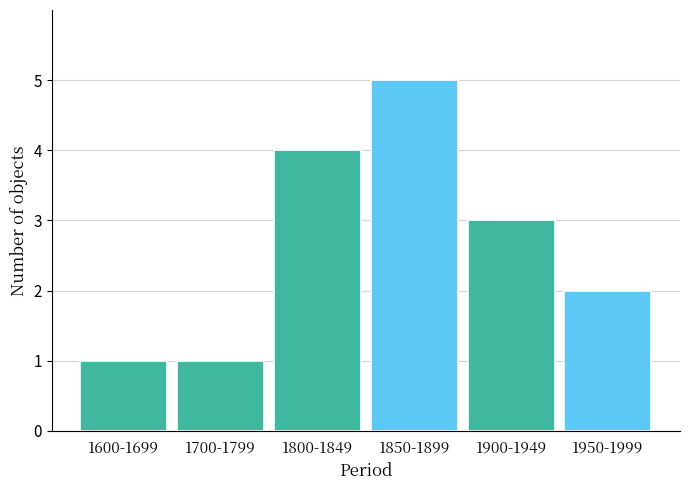

Reading left to right, transcribe all the data shown in this chart.

1	1	4	5	3	2